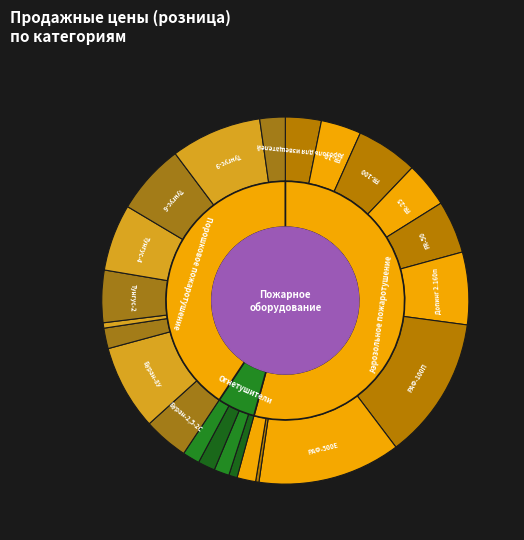

How many segments does this pie chart have?

23